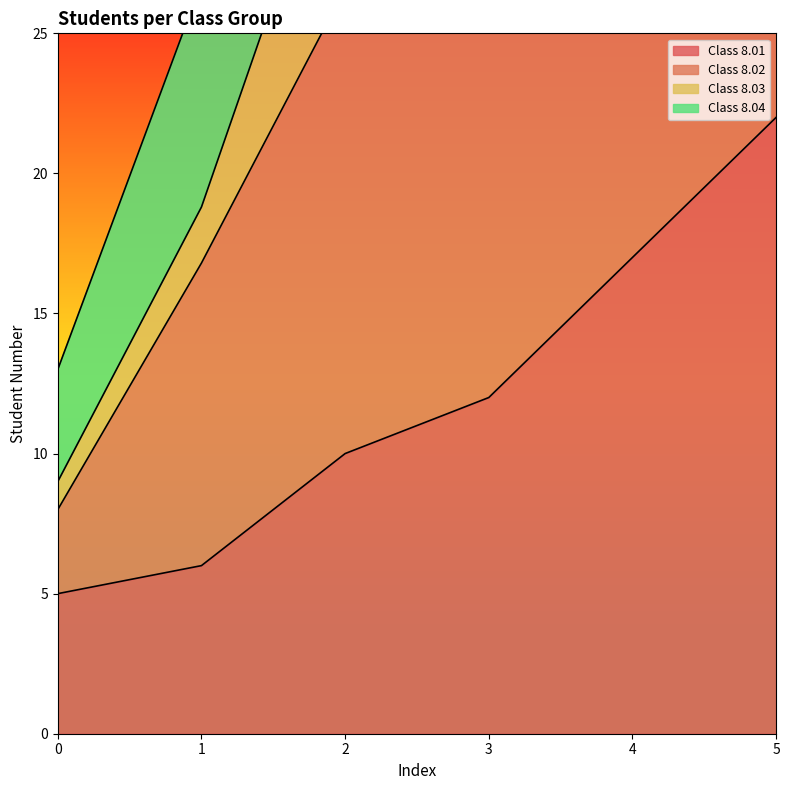

True or false: Class 8.01 has a value of 3.8 at 2.

False